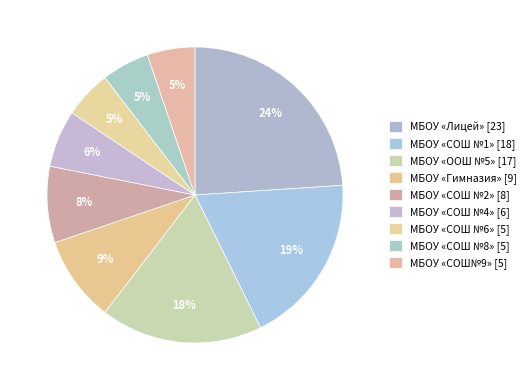

To the nearest percent, what portion does МБОУ «СОШ №8» represent?

5%